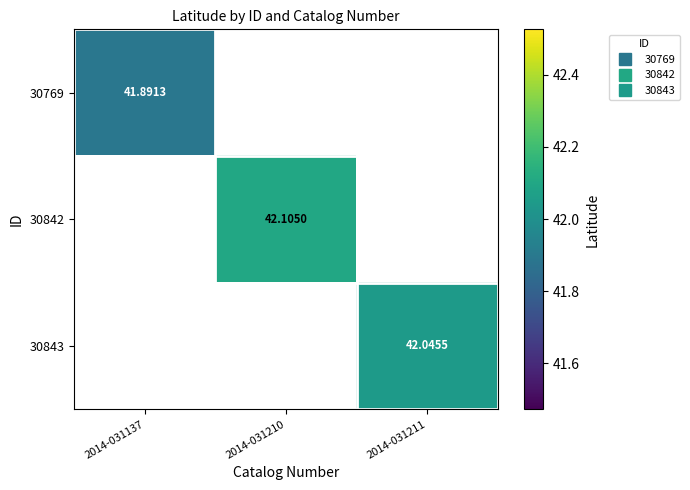

Which has a higher value, 2014-031211 or 2014-031210?

2014-031210